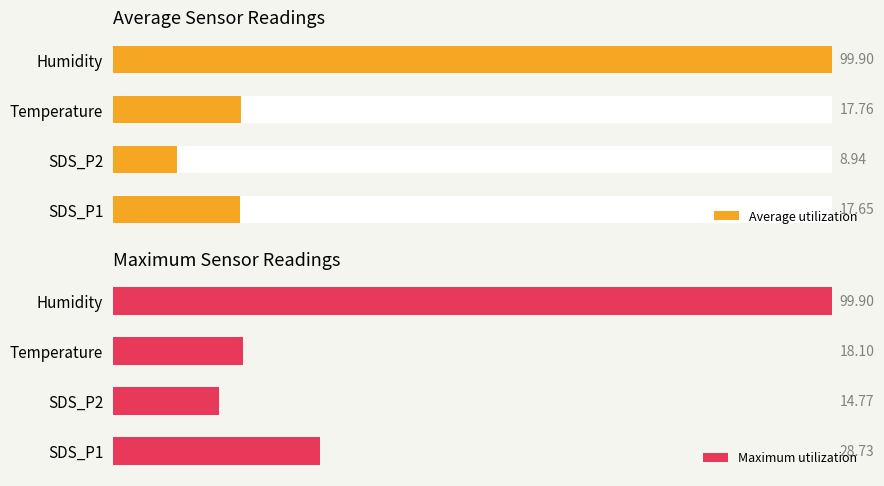

How many data points in Average utilization are less than 17?

1